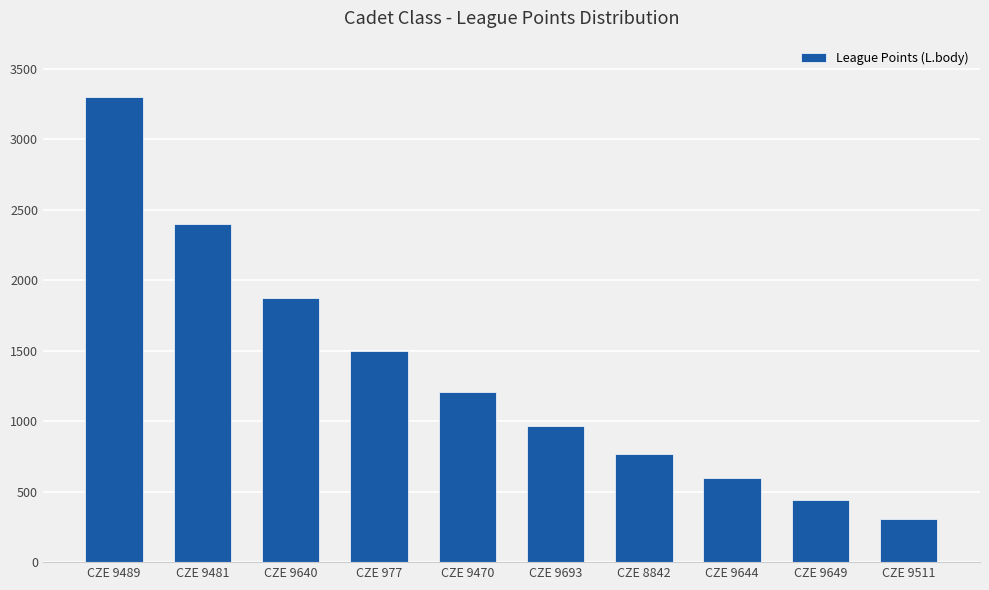

What is the difference between the maximum and minimum values?

3000